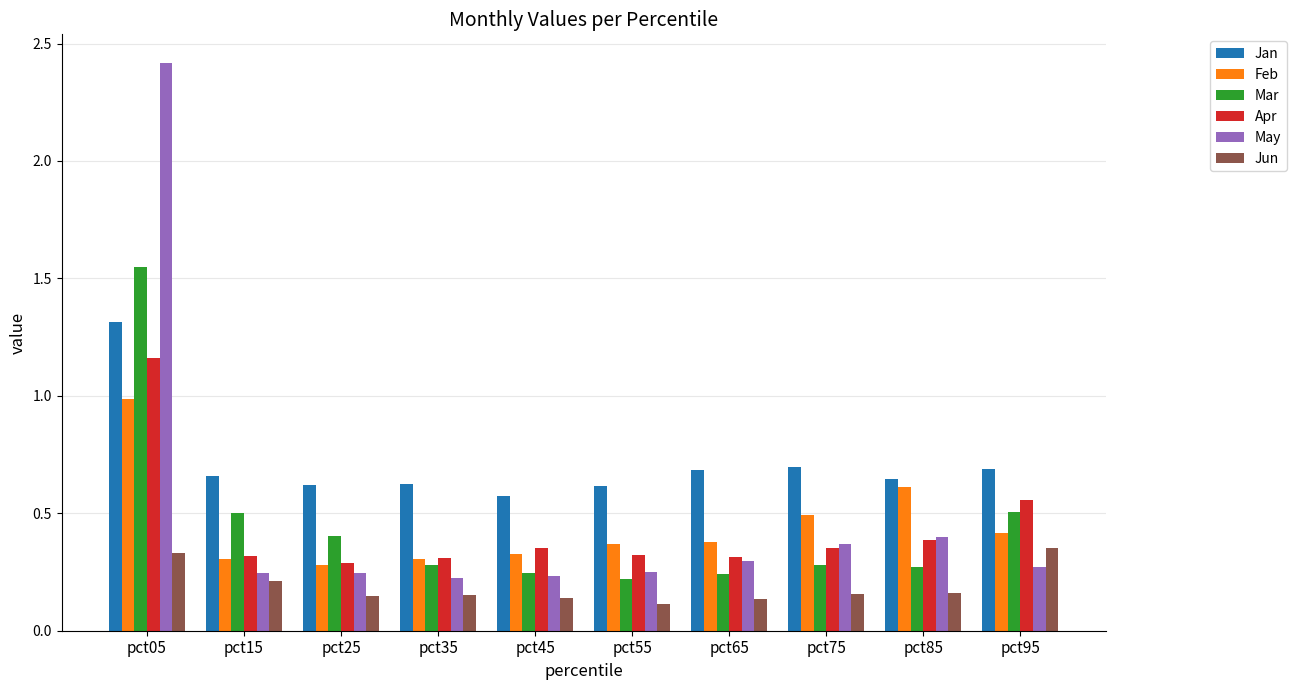

Which series has the largest total across all categories?

Jan